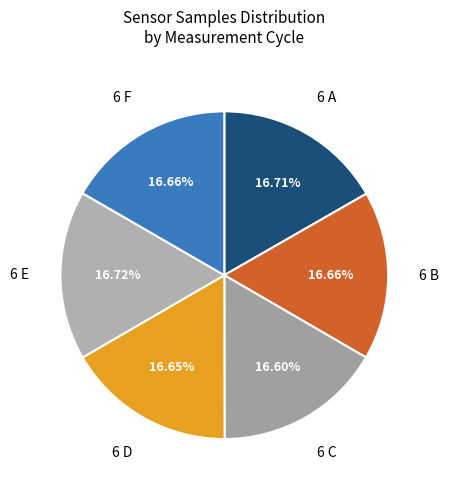

How many segments does this pie chart have?

6